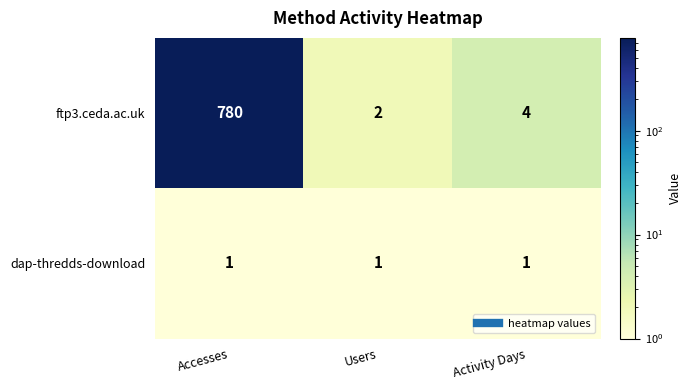

Which series changed the most between Accesses and Users?

ftp3.ceda.ac.uk